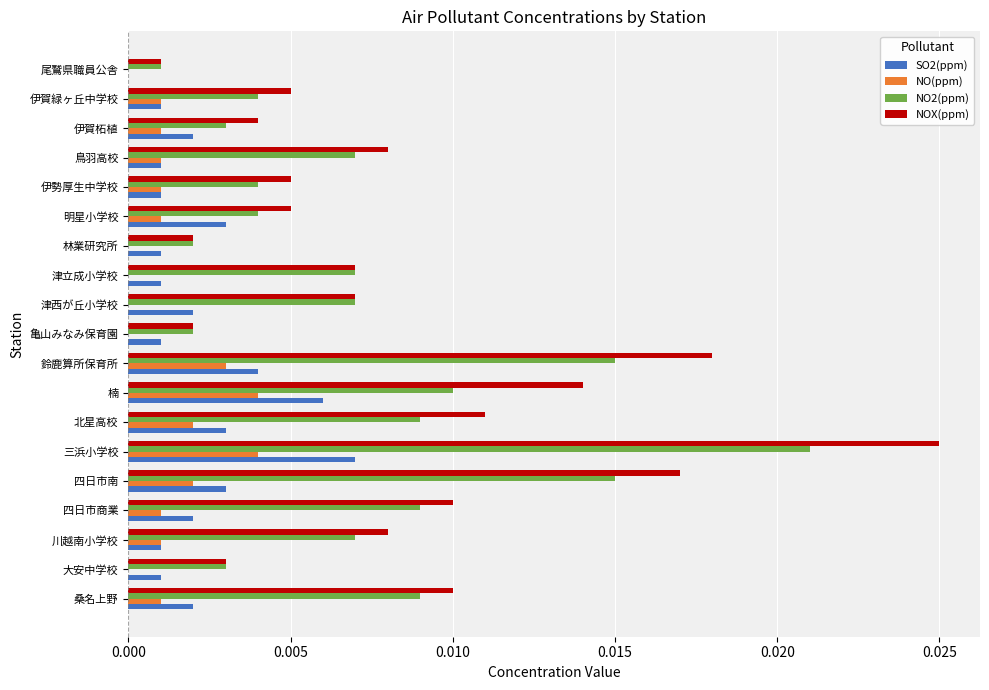

How many values in the SO2(ppm) series exceed 0?

18